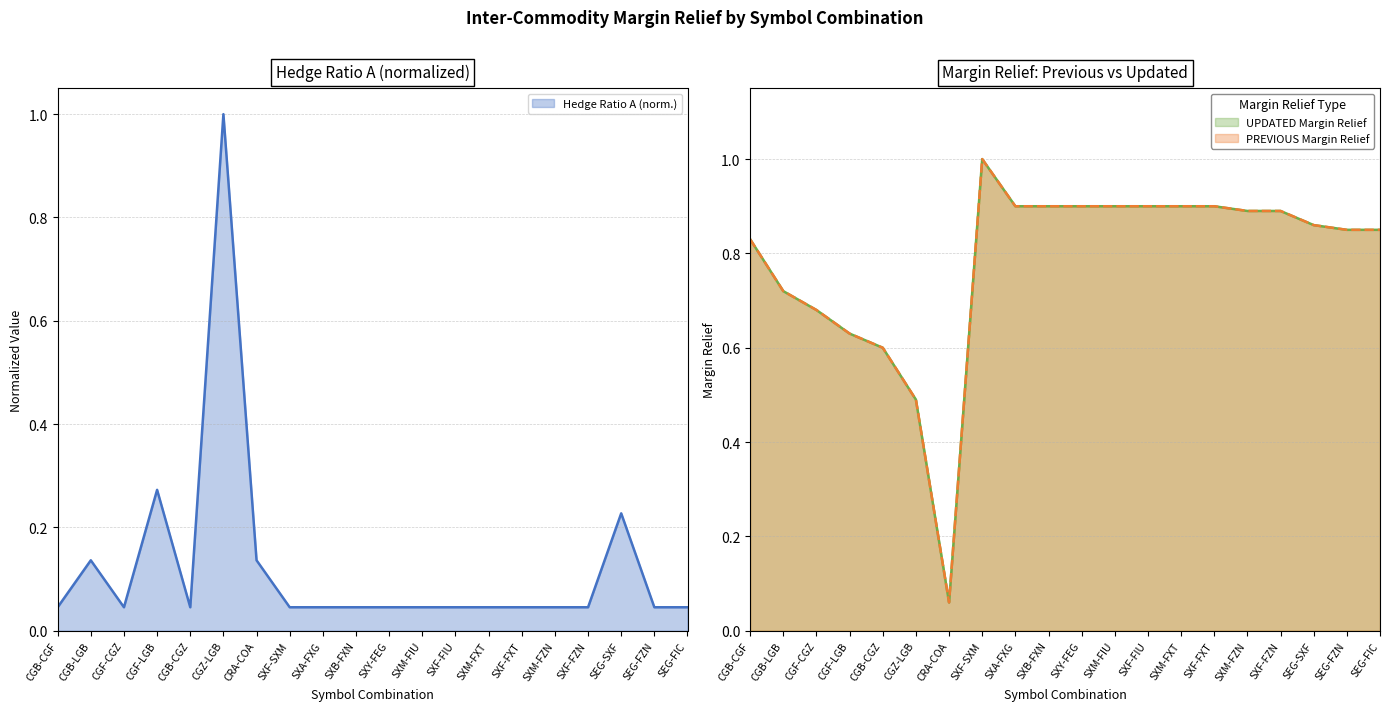

How many categories are shown in the chart?

20